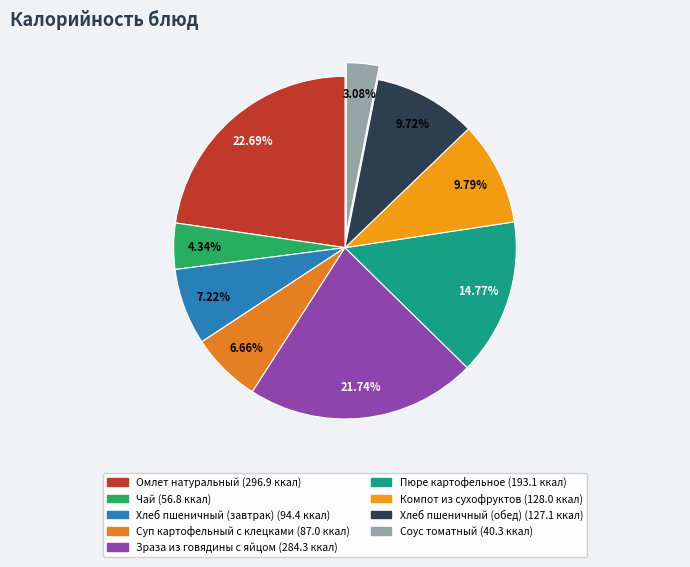

Does Компот из сухофруктов represent more than half of the total?

No